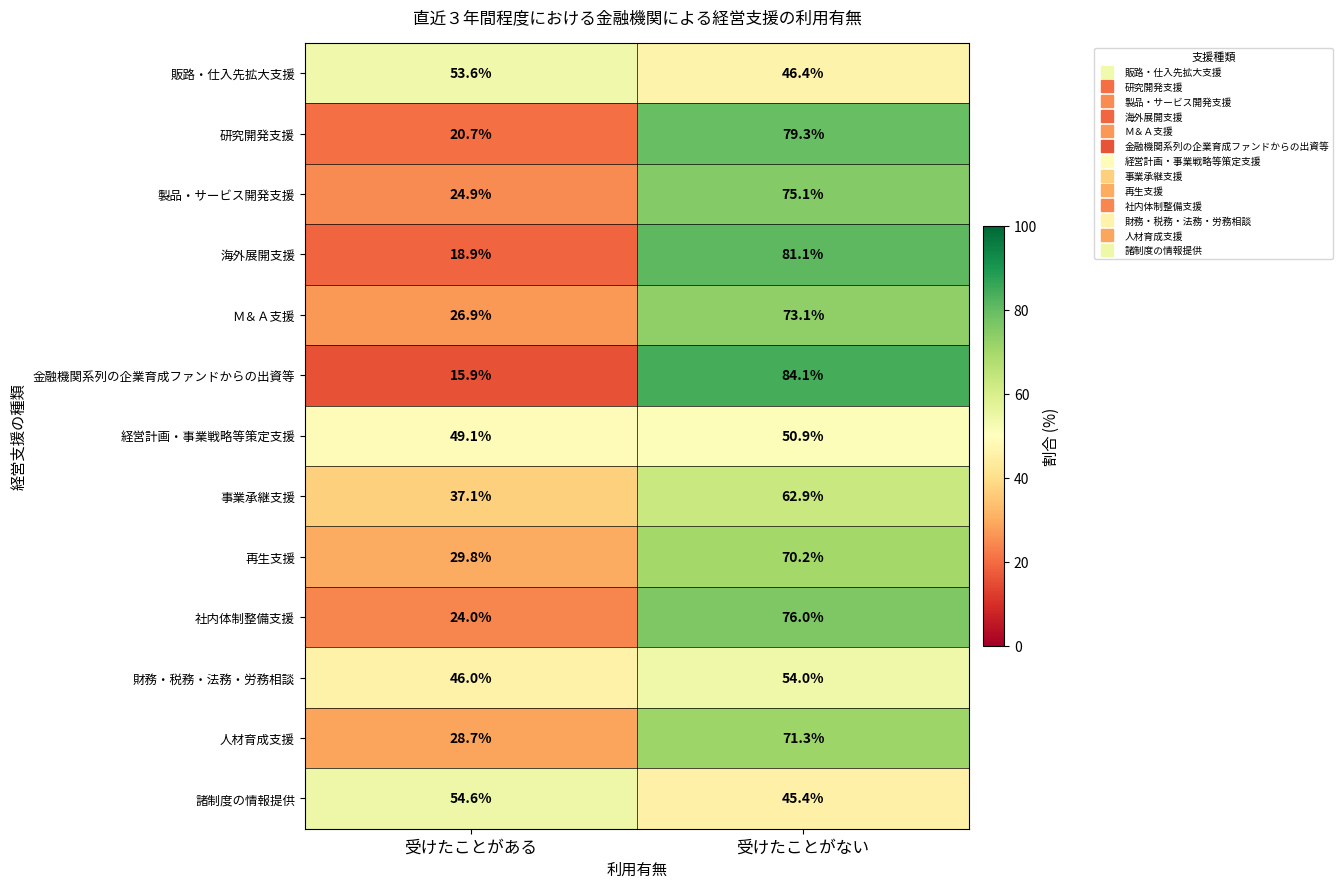

How many data points does each series have?

2